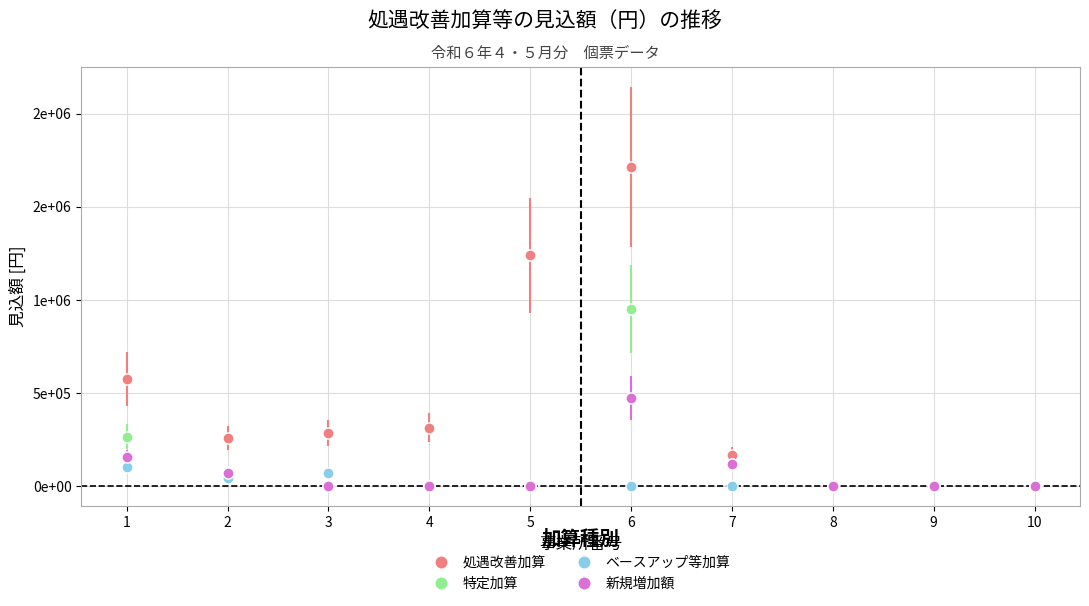

The value of 特定加算 at 2 is 108522. True or false?

False